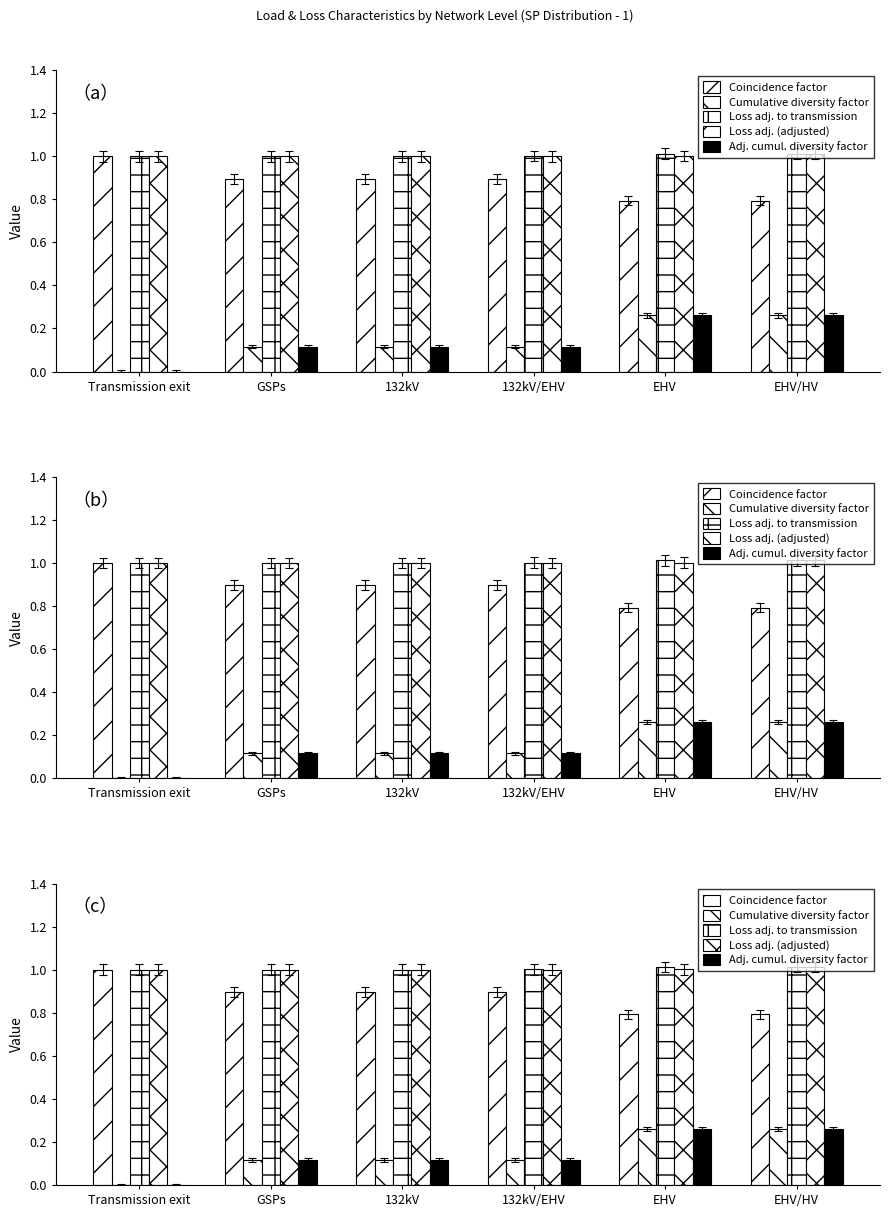

The Adj. cumul. diversity factor series shows 0.1 at GSPs. True or false?

True